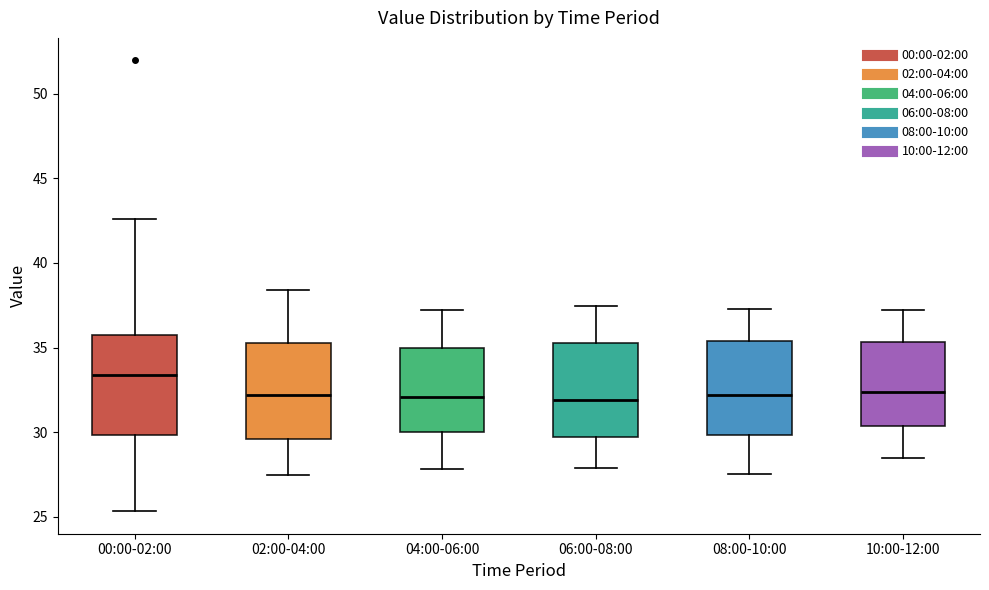

Which box's median line is the highest?

00:00-02:00